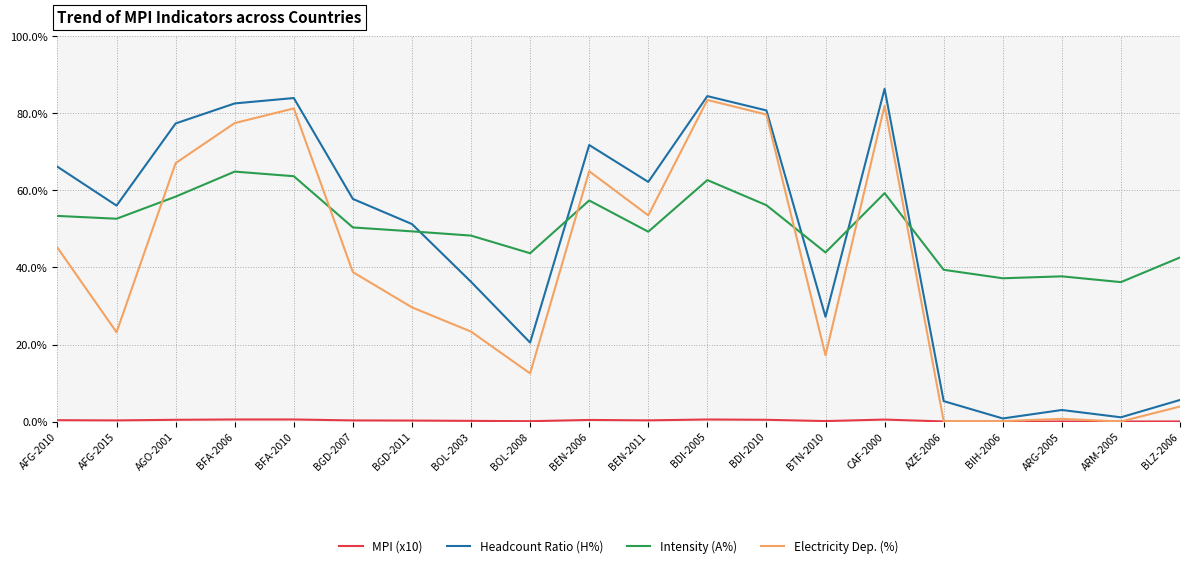

What is the highest value of the Headcount Ratio (H%) series?

86.4